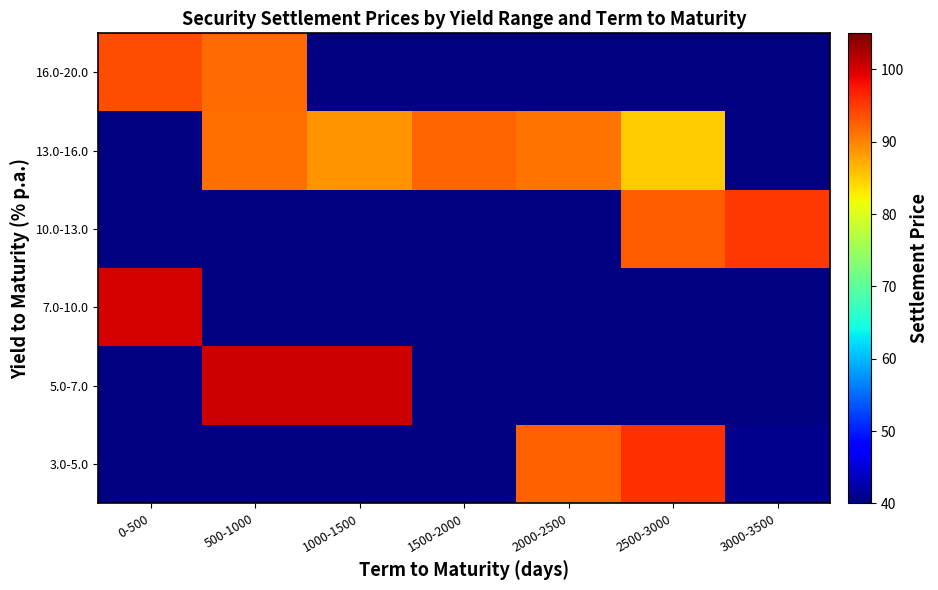

At 500-1000, list the series in order from largest to smallest.

16.0-20.0, 3.0-5.0, 5.0-7.0, 7.0-10.0, 10.0-13.0, 13.0-16.0